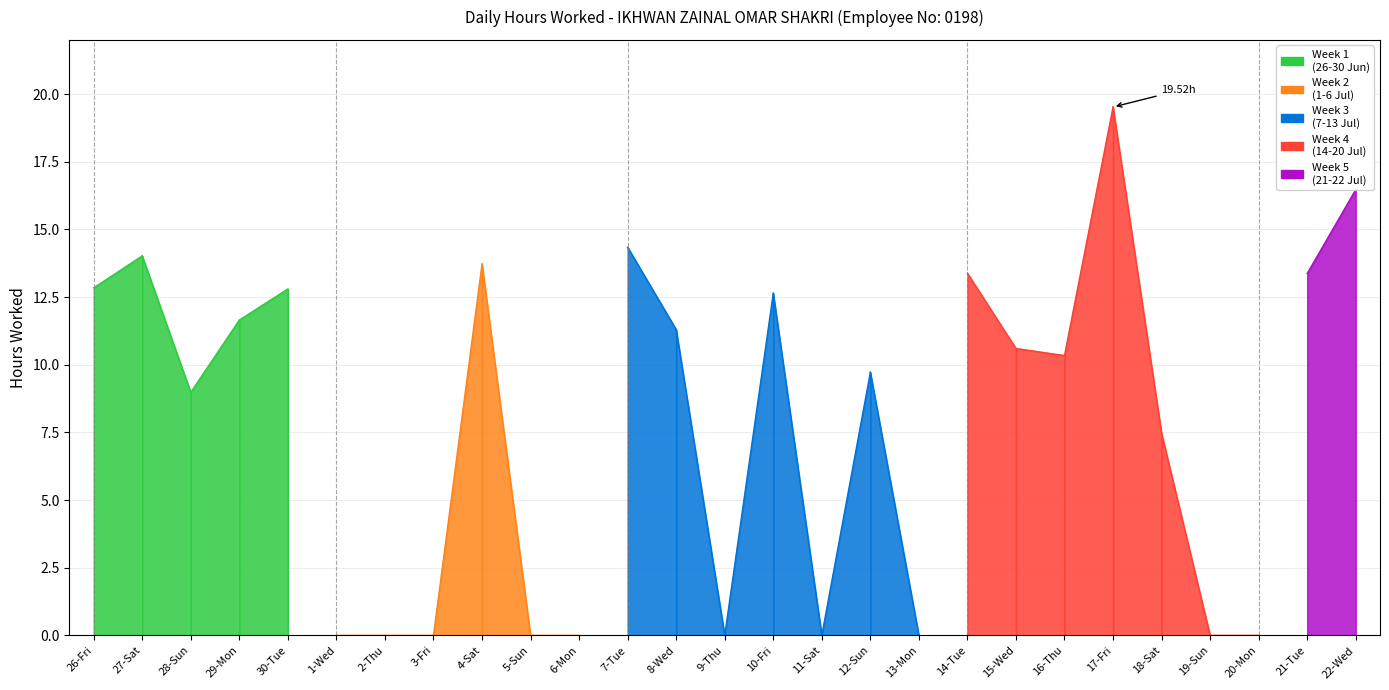

What is the difference between the second highest and minimum values?

16.5